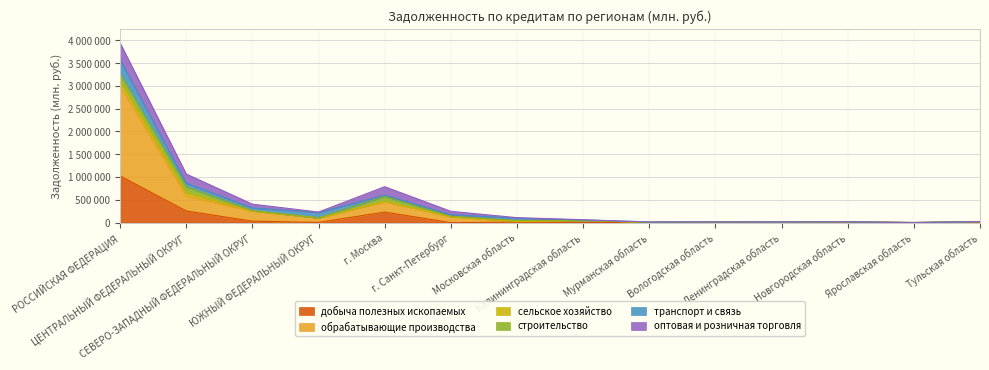

How many times do транспорт и связь and сельское хозяйство cross each other?

2